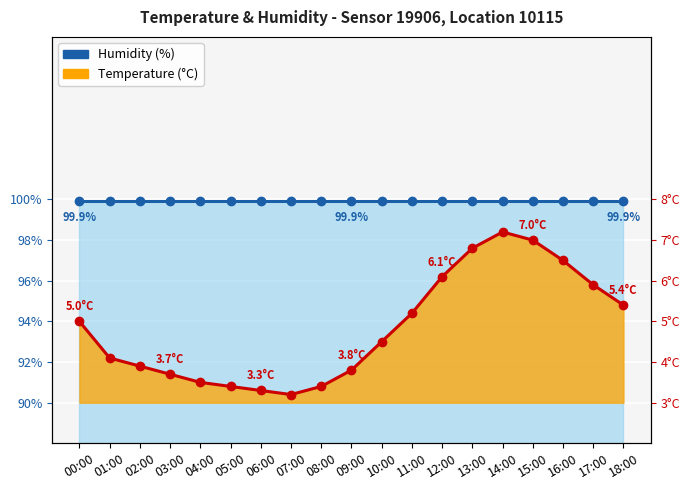

What is the greatest value displayed?

99.9